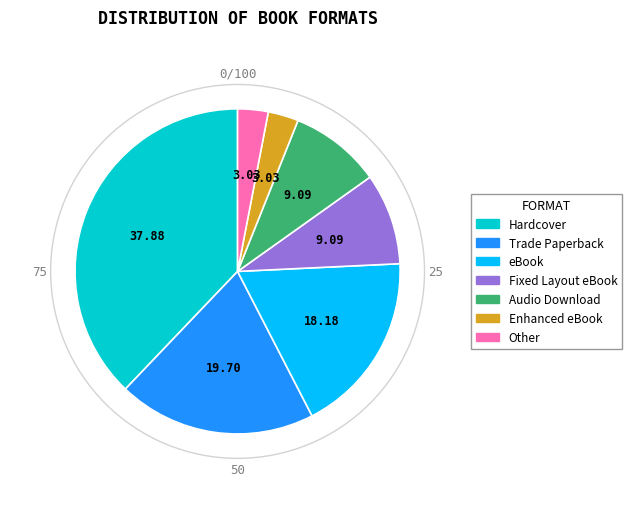

True or false: eBook accounts for 8% of the total.

False